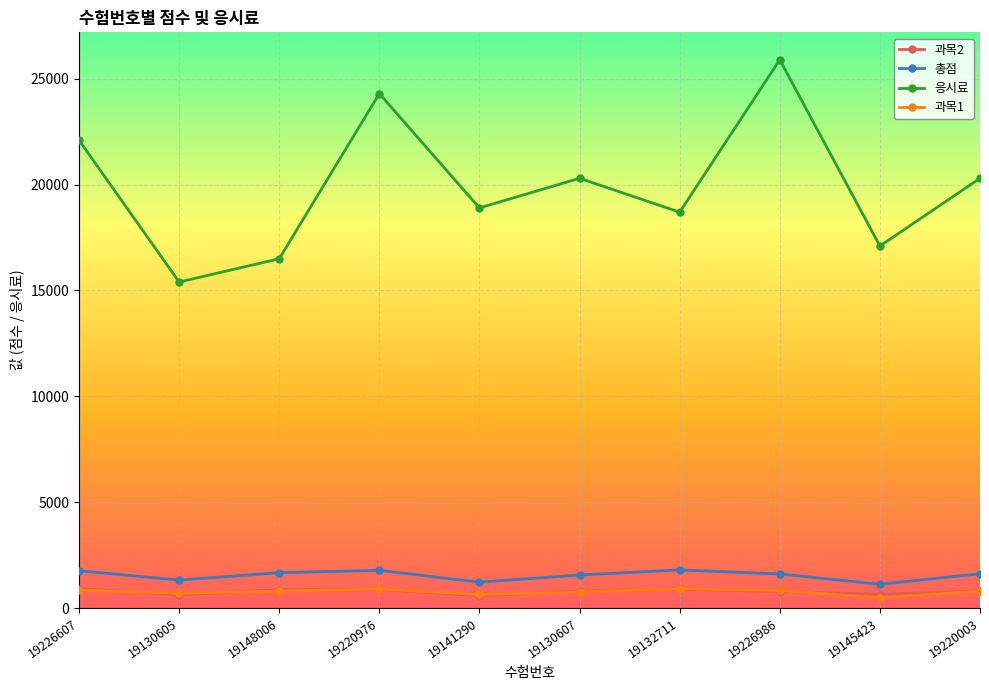

What is the difference between the 총점 values at 19130605 and 19226986?

290